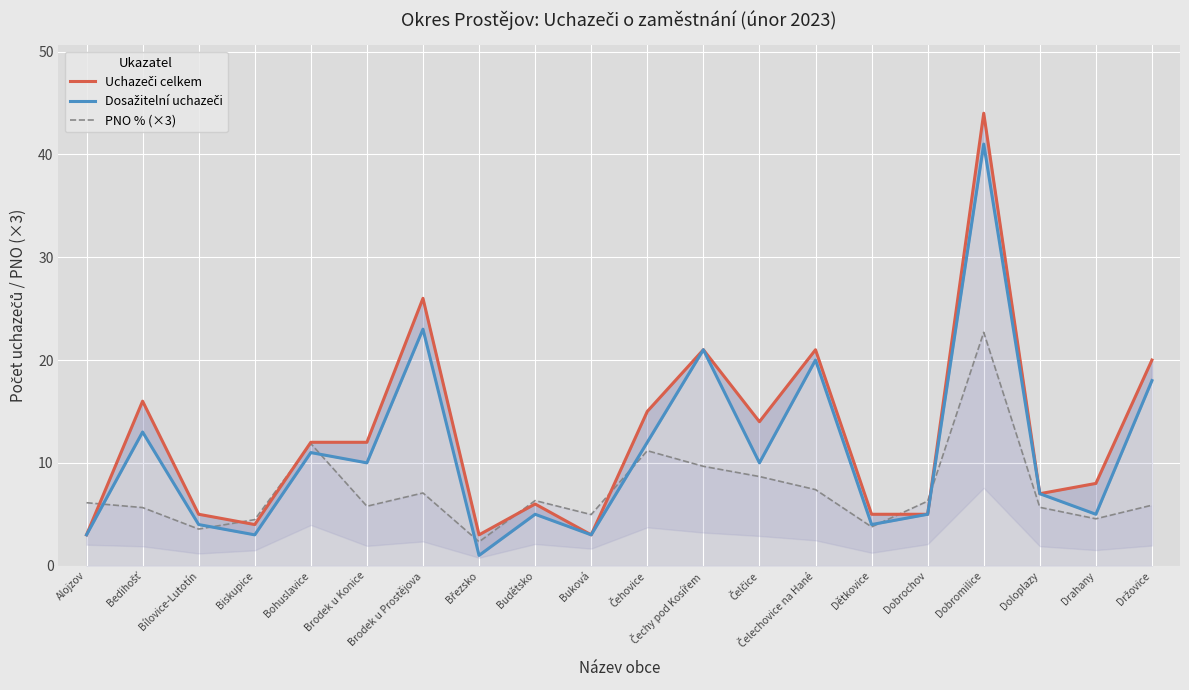

At how many categories does at least one series exceed 43?

1